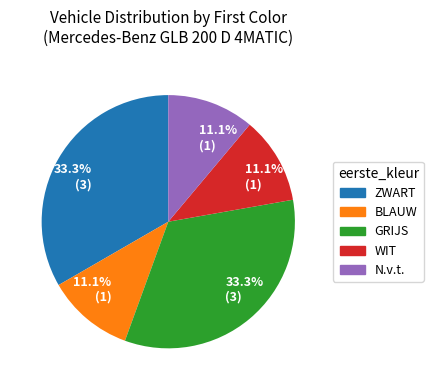

Is there any slice that represents more than half of the pie?

No